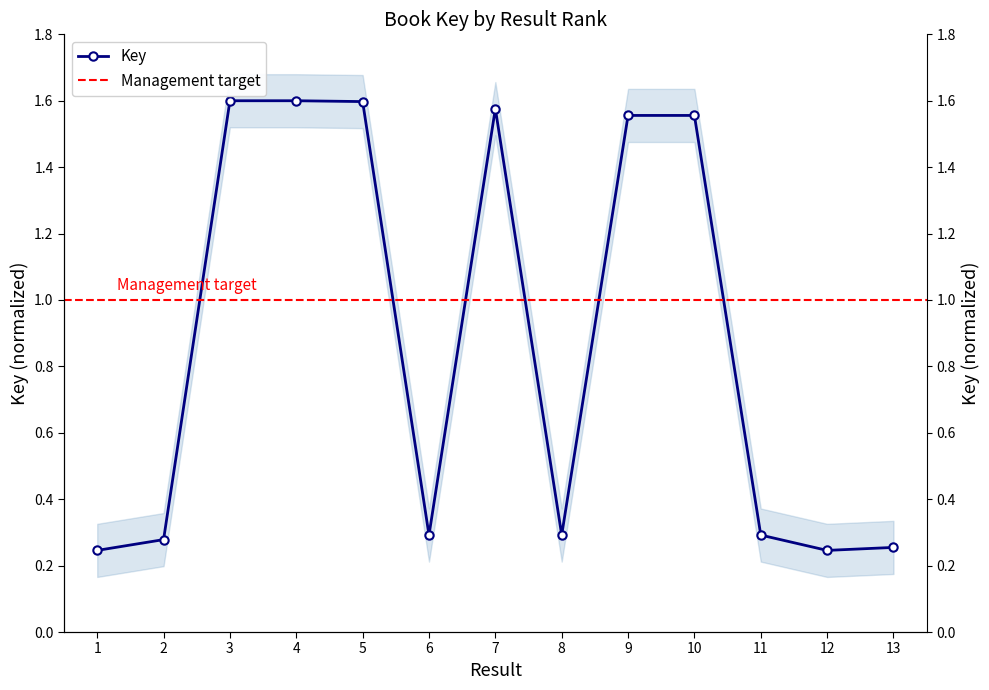

At which label is the value closest to 0?

1